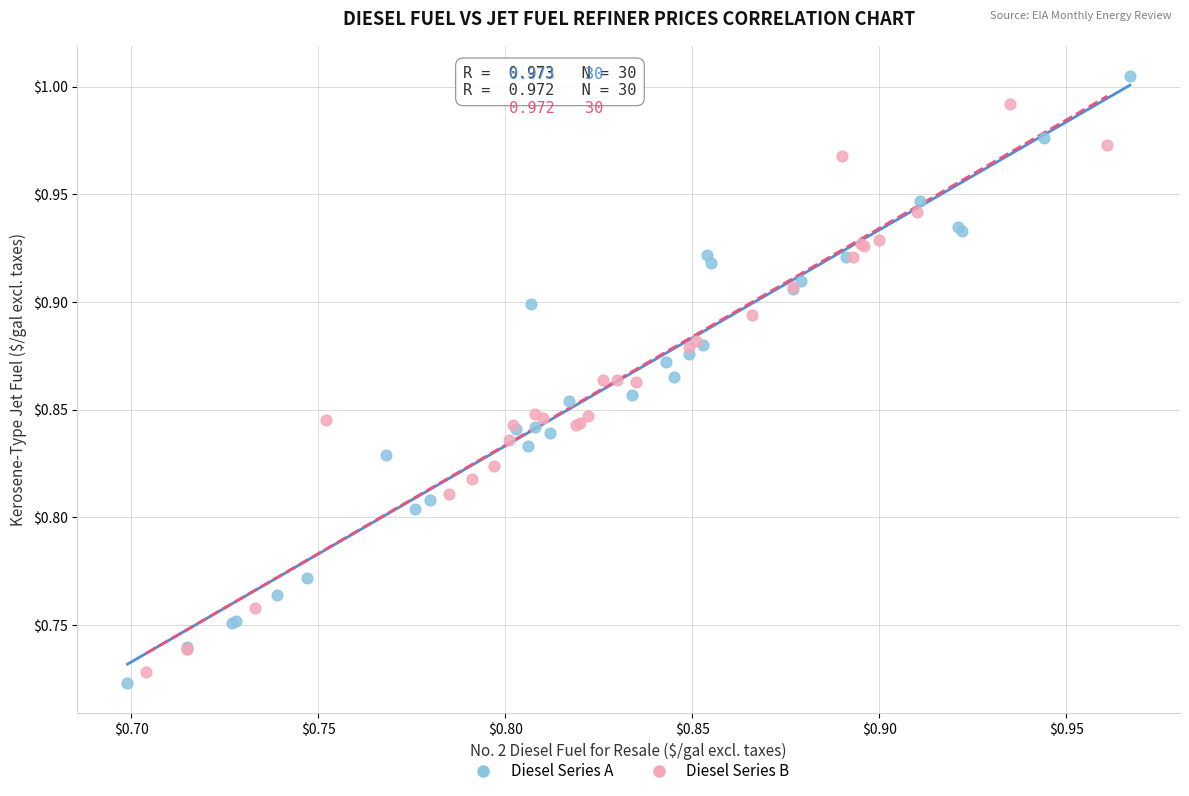

Which series has the largest Y range (max minus min)?

Diesel Series A